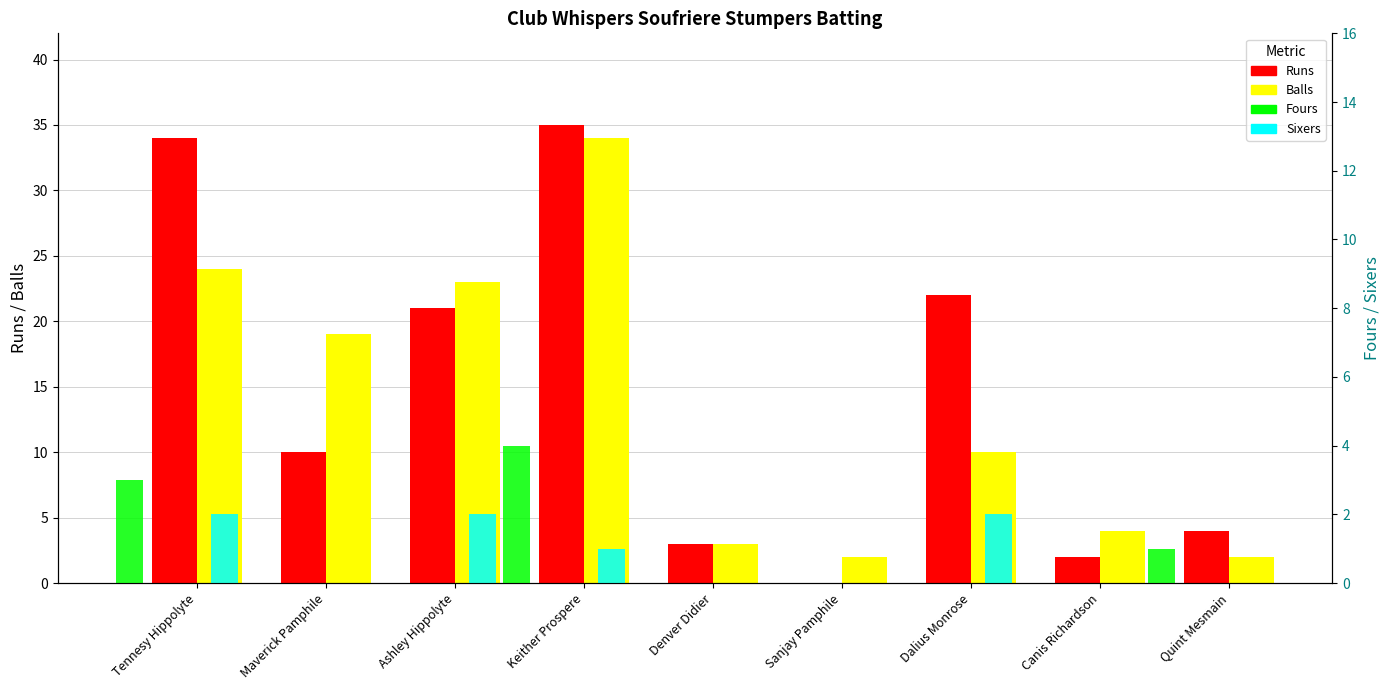

What is the label of the 3rd bar from the right?

Dalius Monrose